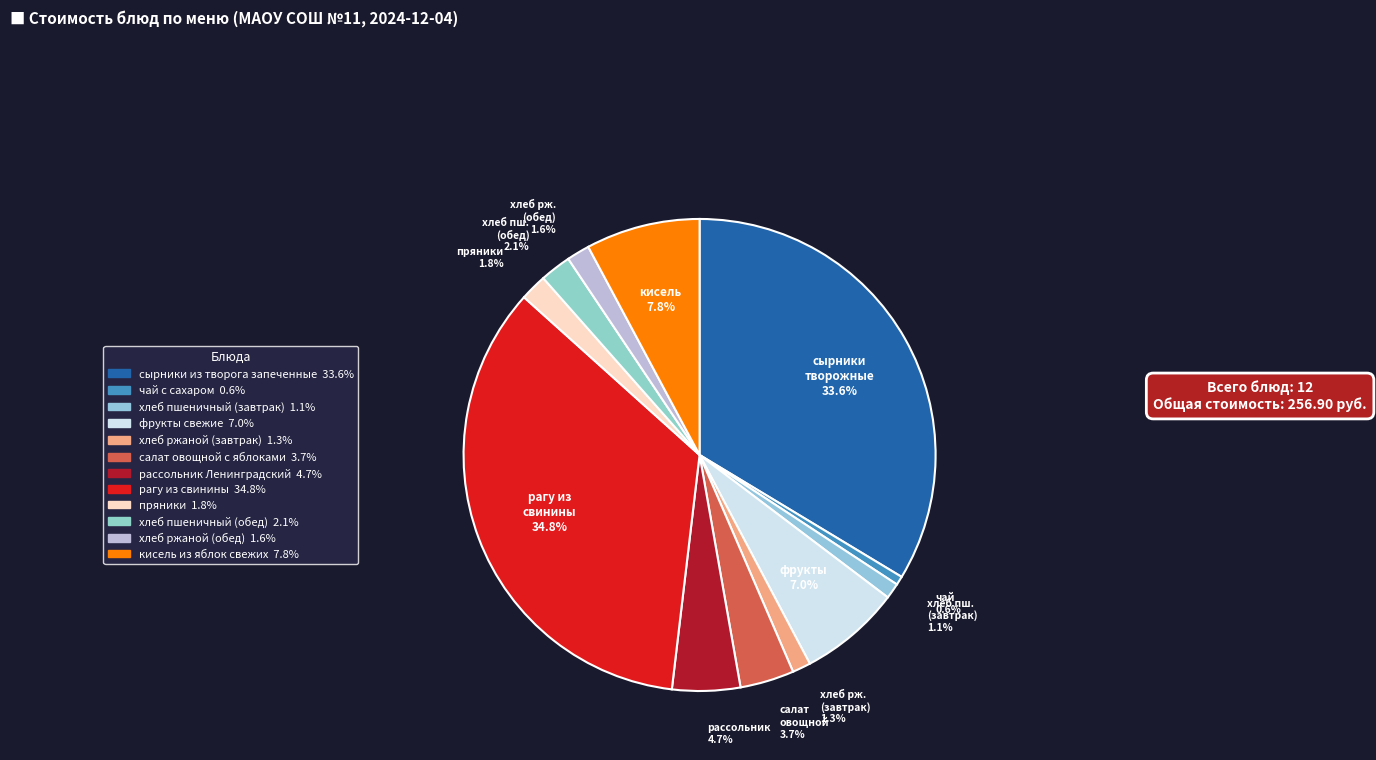

How many segments does this pie chart have?

12